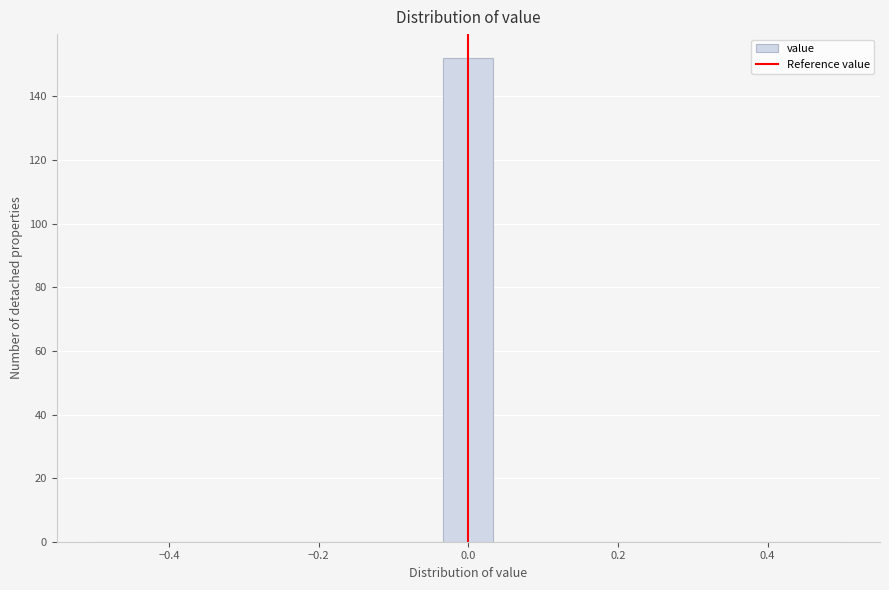

Read against the x-axis, roughly where is the centre of the tallest bar?

0.00